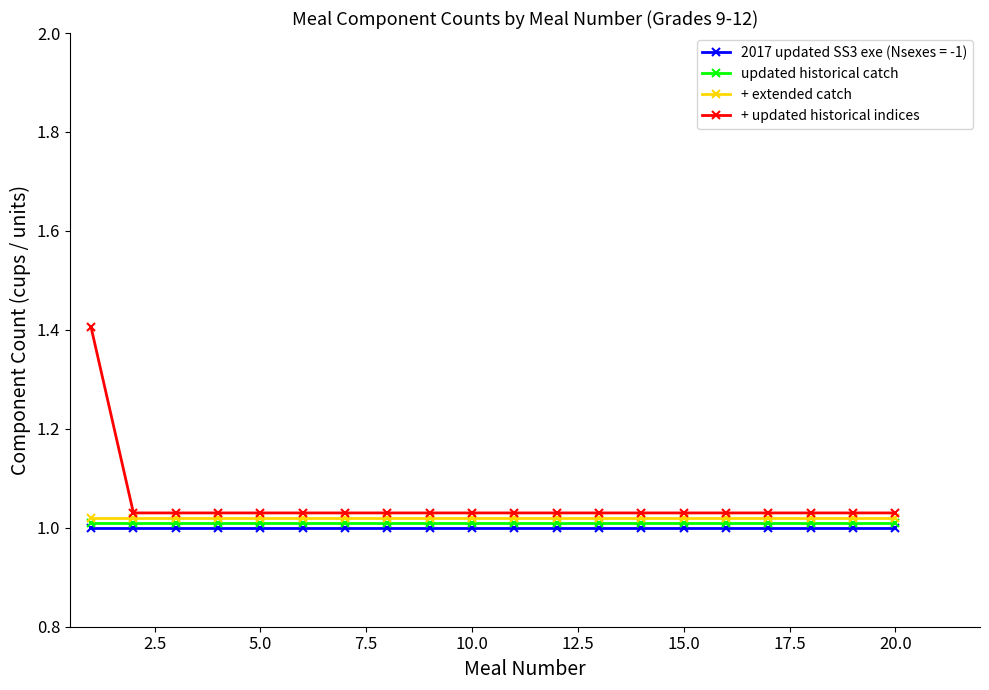

Is this an area chart (filled region under the line)?

No